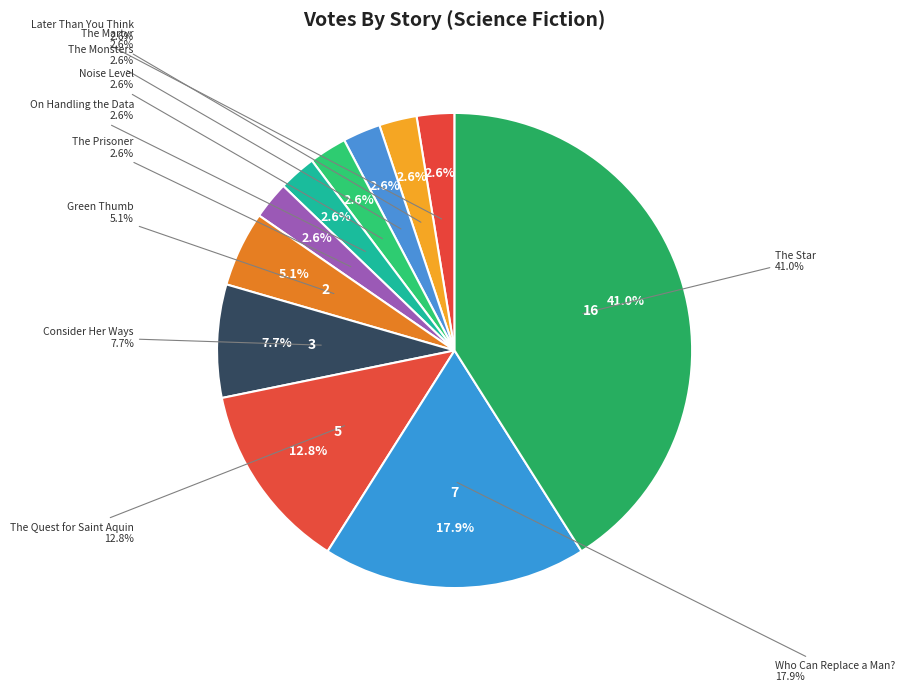

Is there any slice that represents more than half of the pie?

No